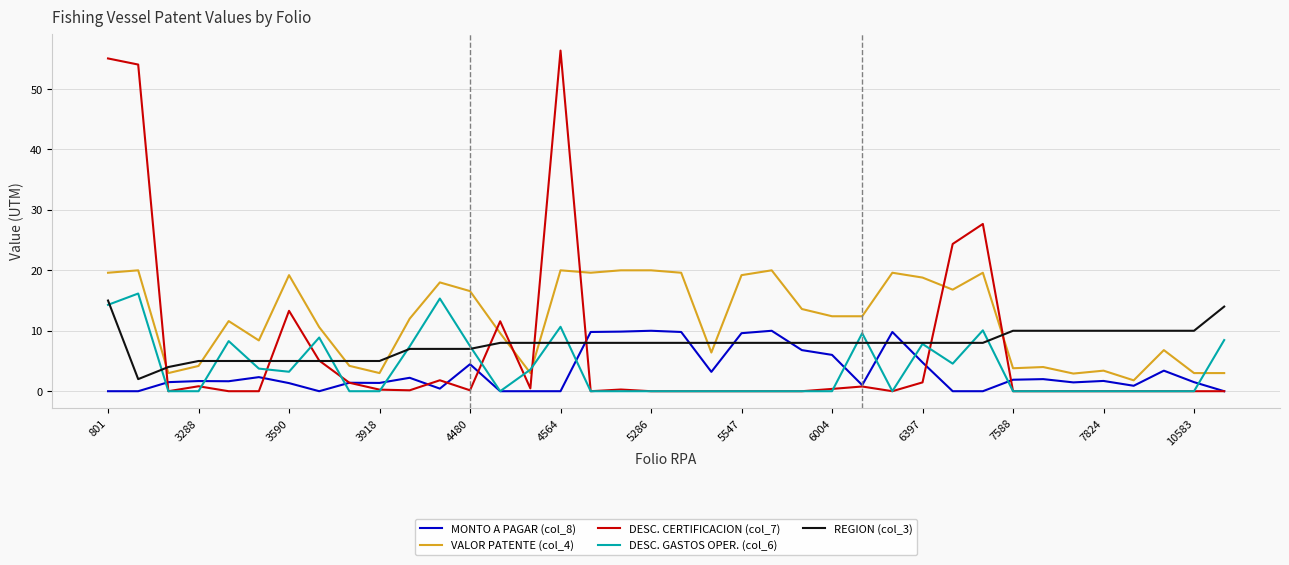

Which series has the largest total across all categories?

VALOR PATENTE (col_4)